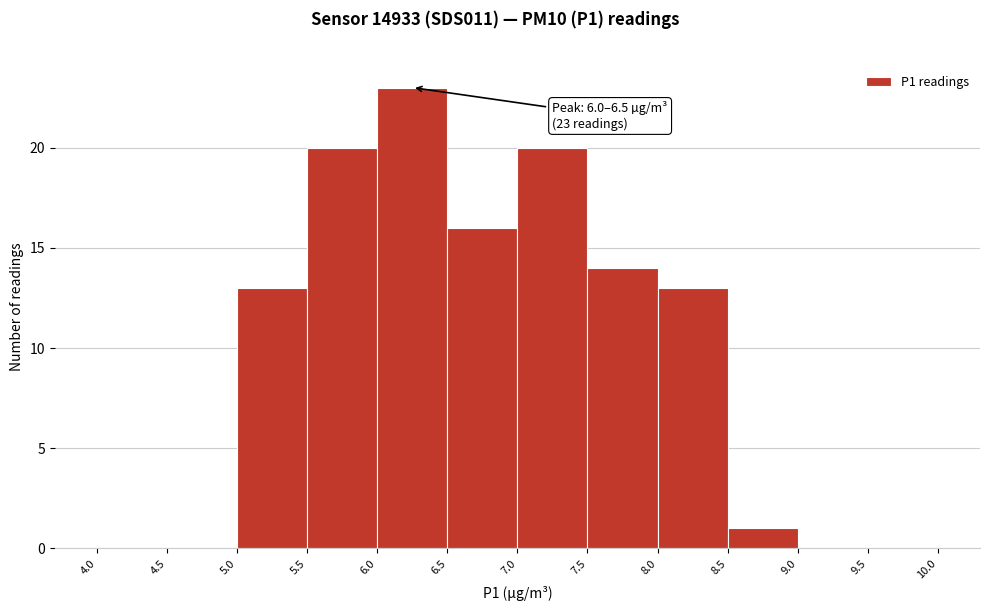

Over which range of the x-axis is the bar tallest?

6.0 to 6.5